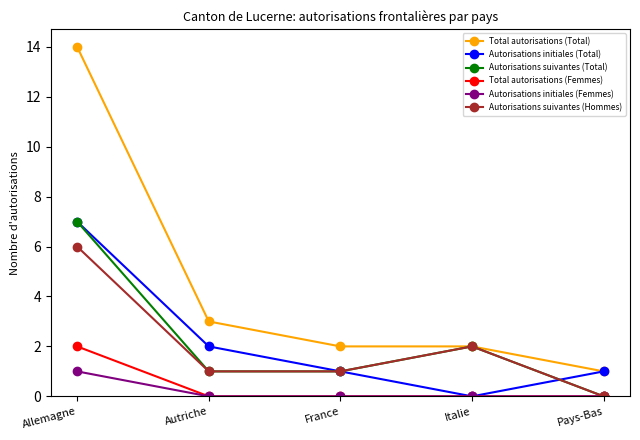

Is the value of Autorisations suivantes (Total) at France greater than the value of Total autorisations (Total) at France?

No